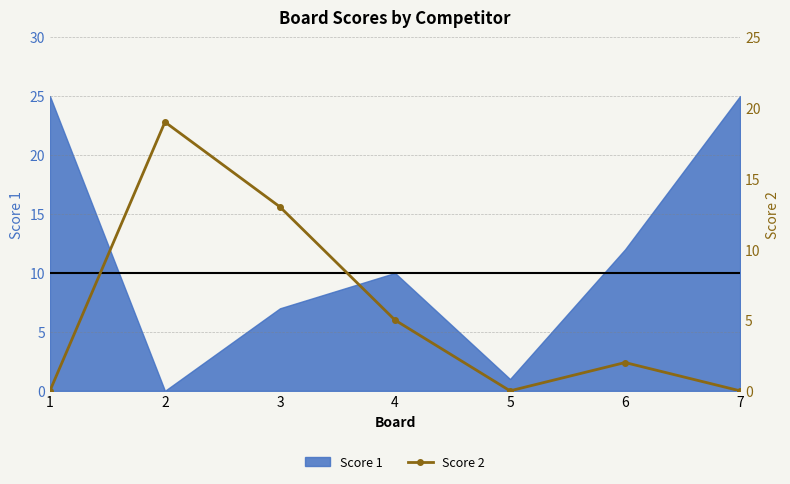

At which category does the chart reach its peak across all series?

2